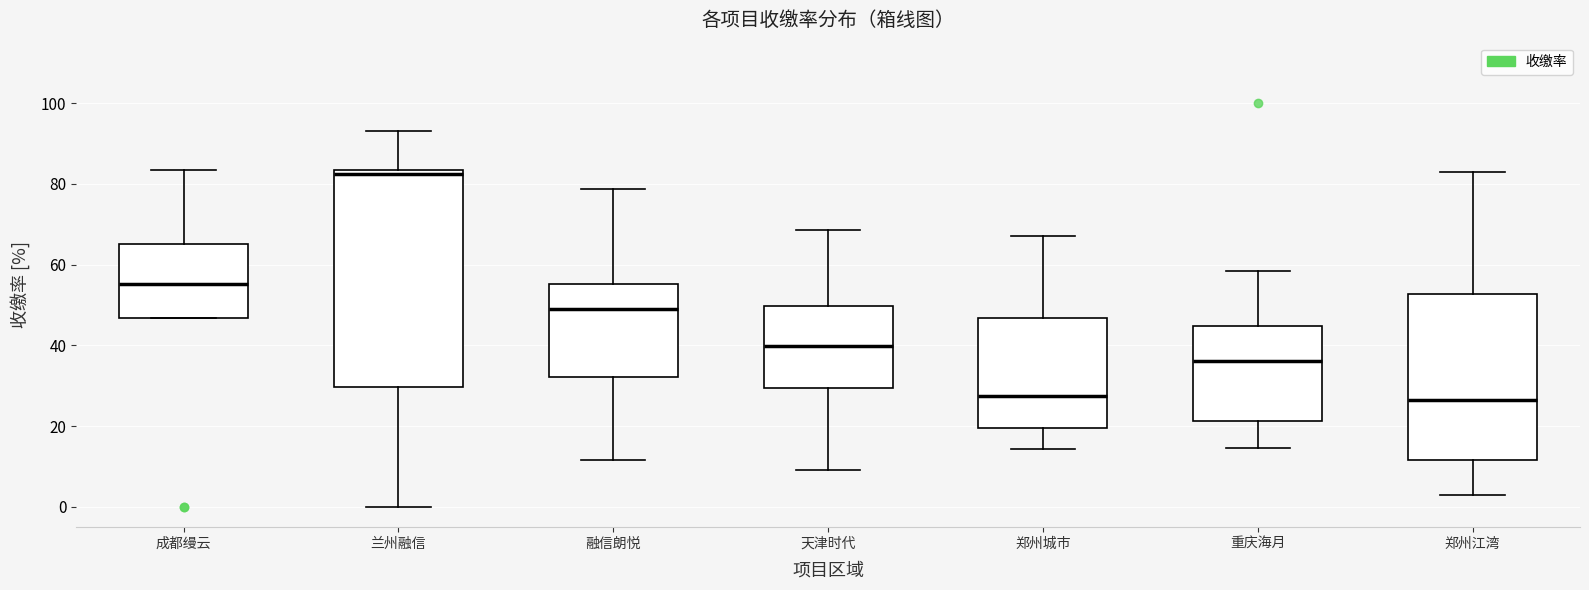

Where does the median line of the box for 成都缦云 sit on the y-axis? The values are not printed on the chart, so give them approximately, as read against the axis.

56